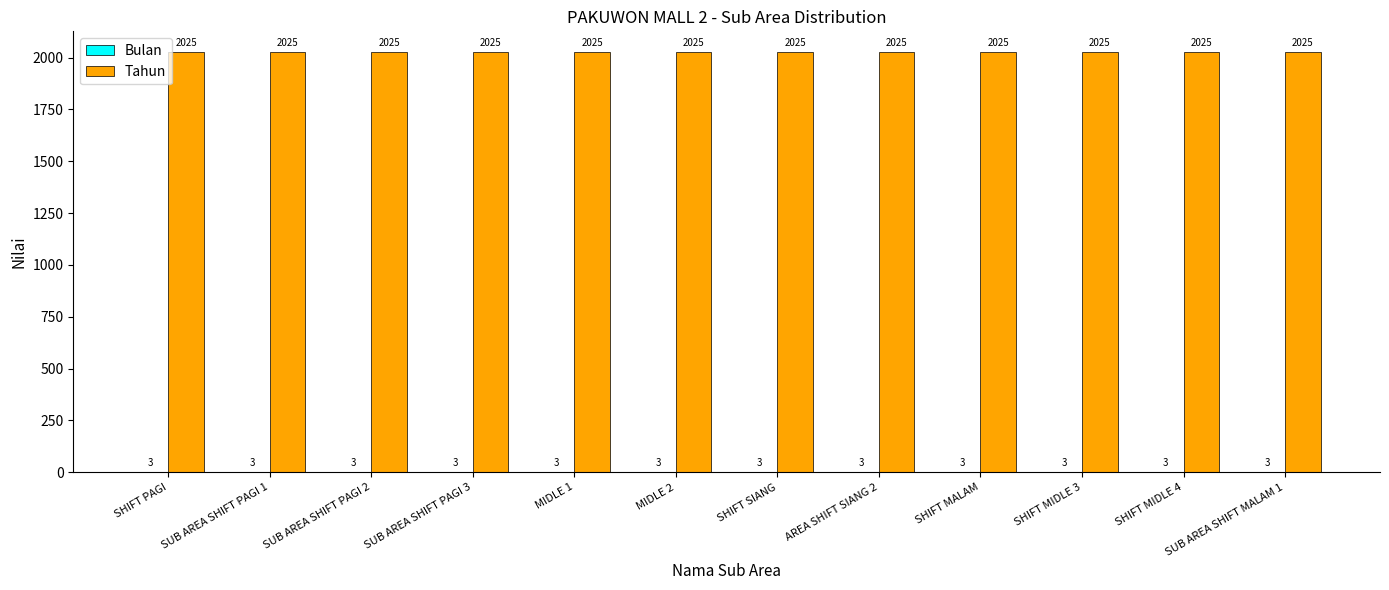

What is the sum of the Tahun values at SUB AREA SHIFT MALAM 1 and SHIFT PAGI?

4050